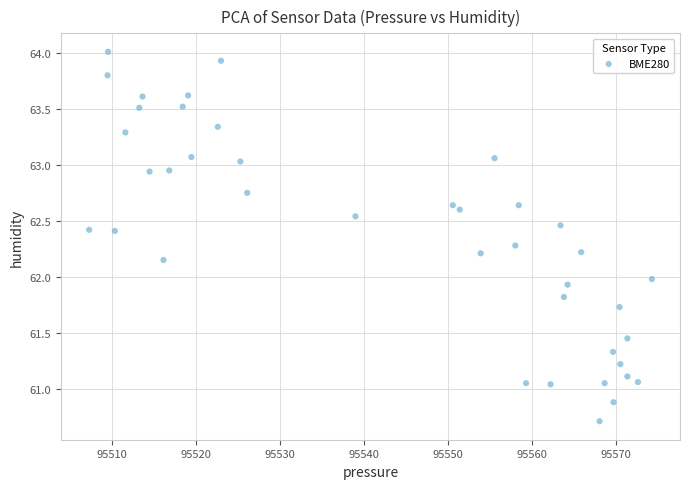

What is the range of X values (max minus min)?

67.0